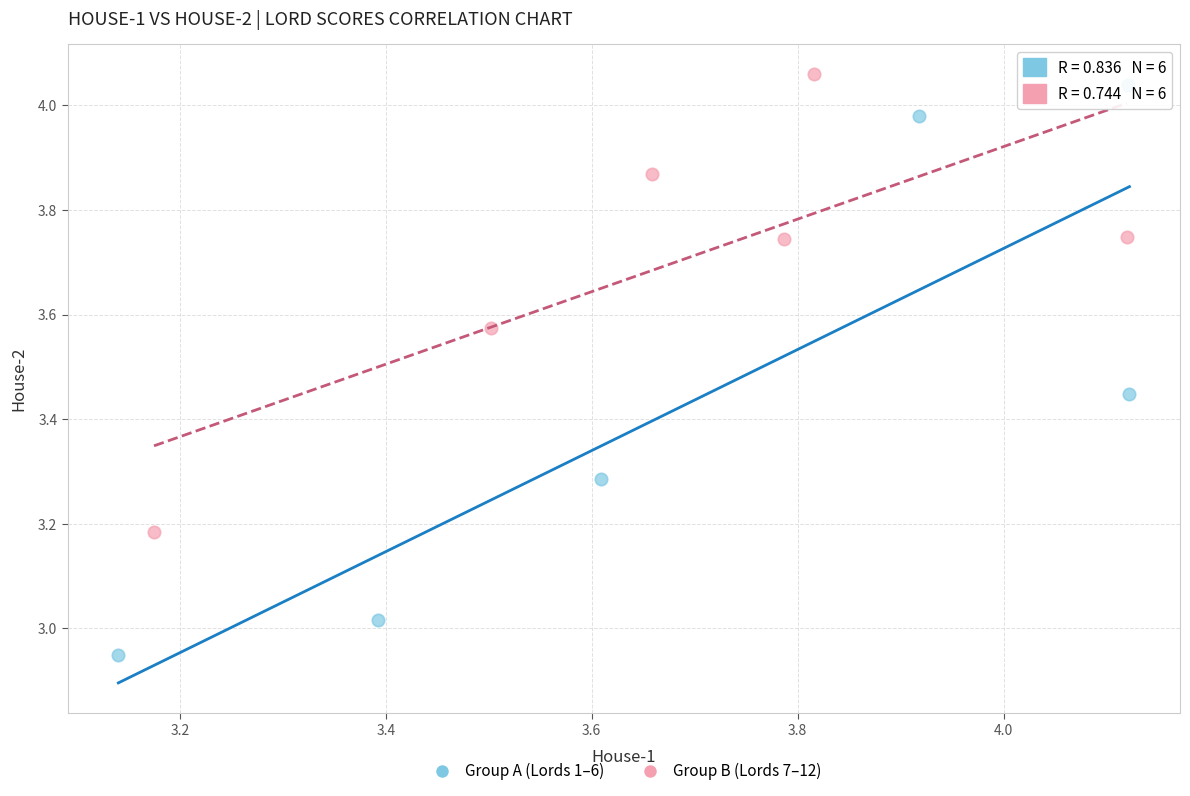

Which series has the largest Y range (max minus min)?

Group A (Lords 1–6)